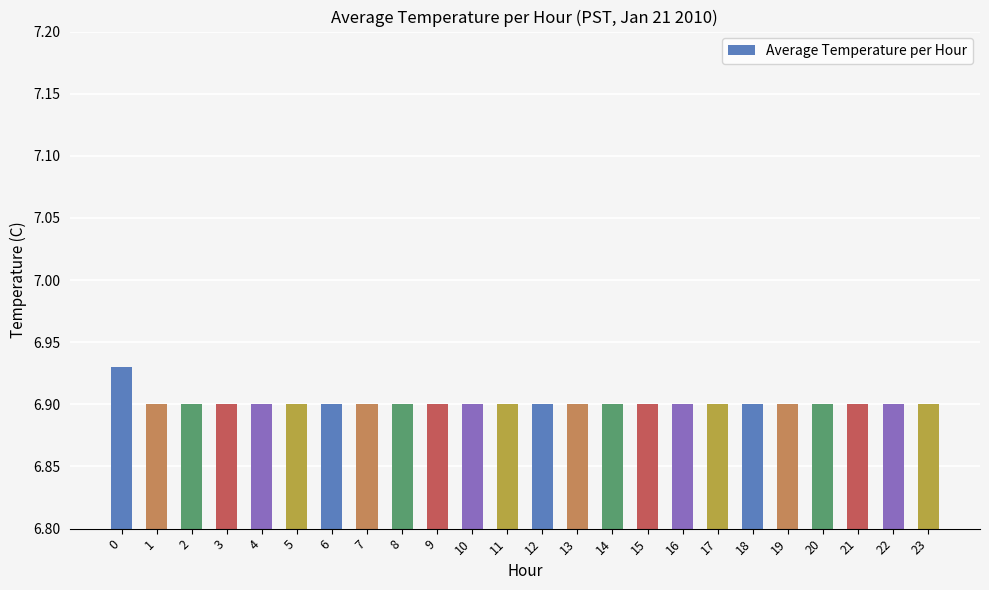

What is the sum of all values?

165.6